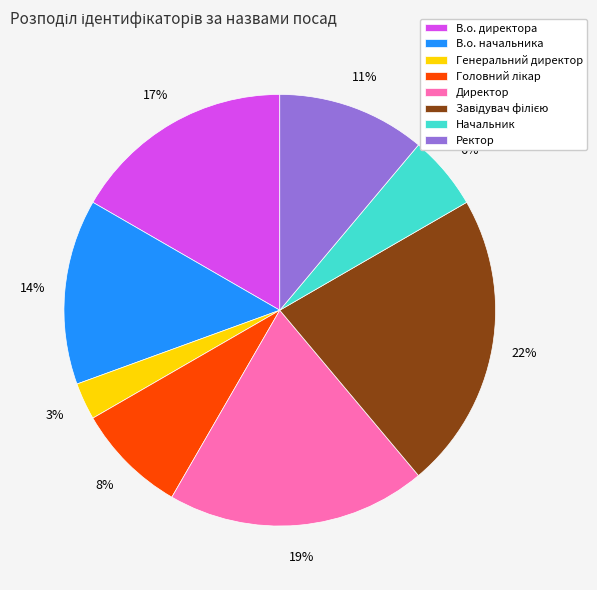

Is there any slice that represents more than half of the pie?

No